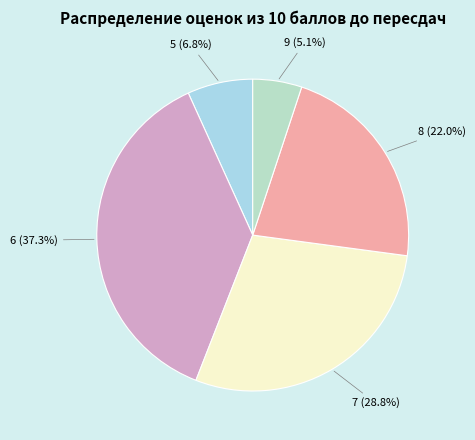

Is the sum of 7 and 6 greater than half?

Yes